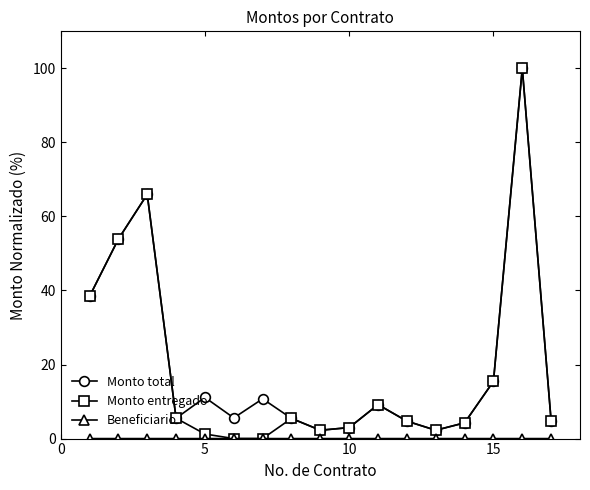

What is the greatest value displayed?

100.0